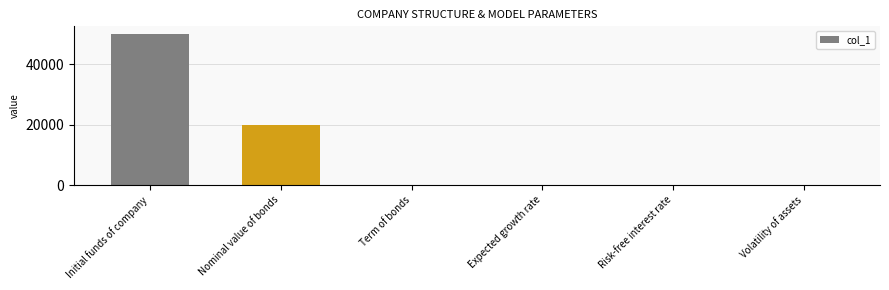

Where is the data nearest to the value 25000?

Nominal value of bonds